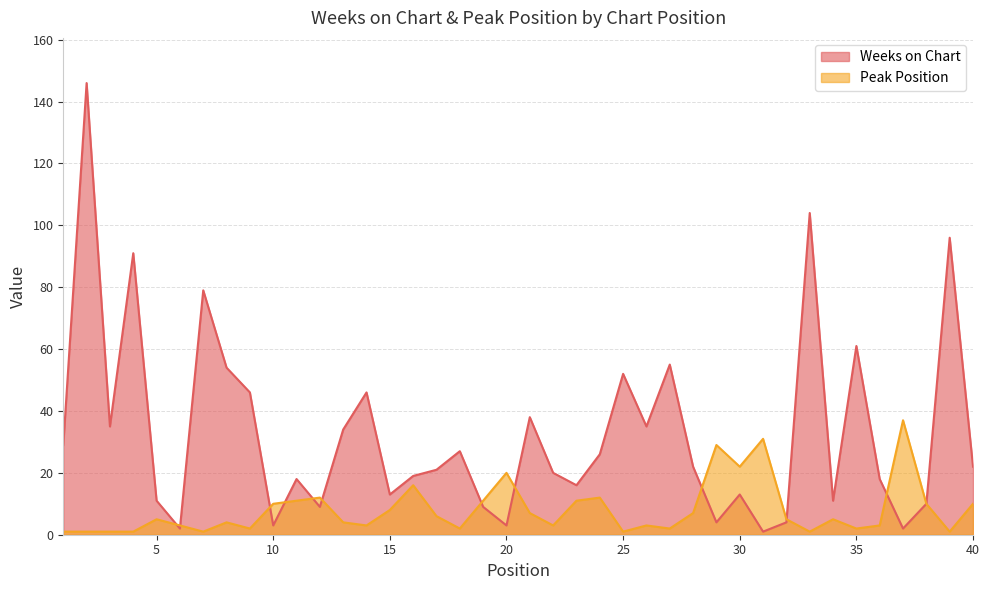

What is the maximum value for Weeks on Chart?

146